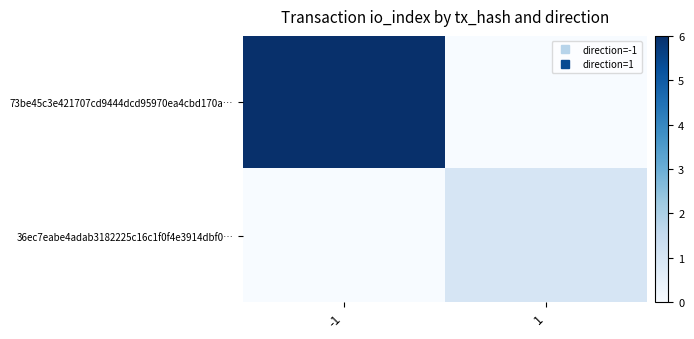

Between -1 and 1, which series saw the biggest shift?

73be45c3e421707cd9444dcd95970ea4cbd170a…